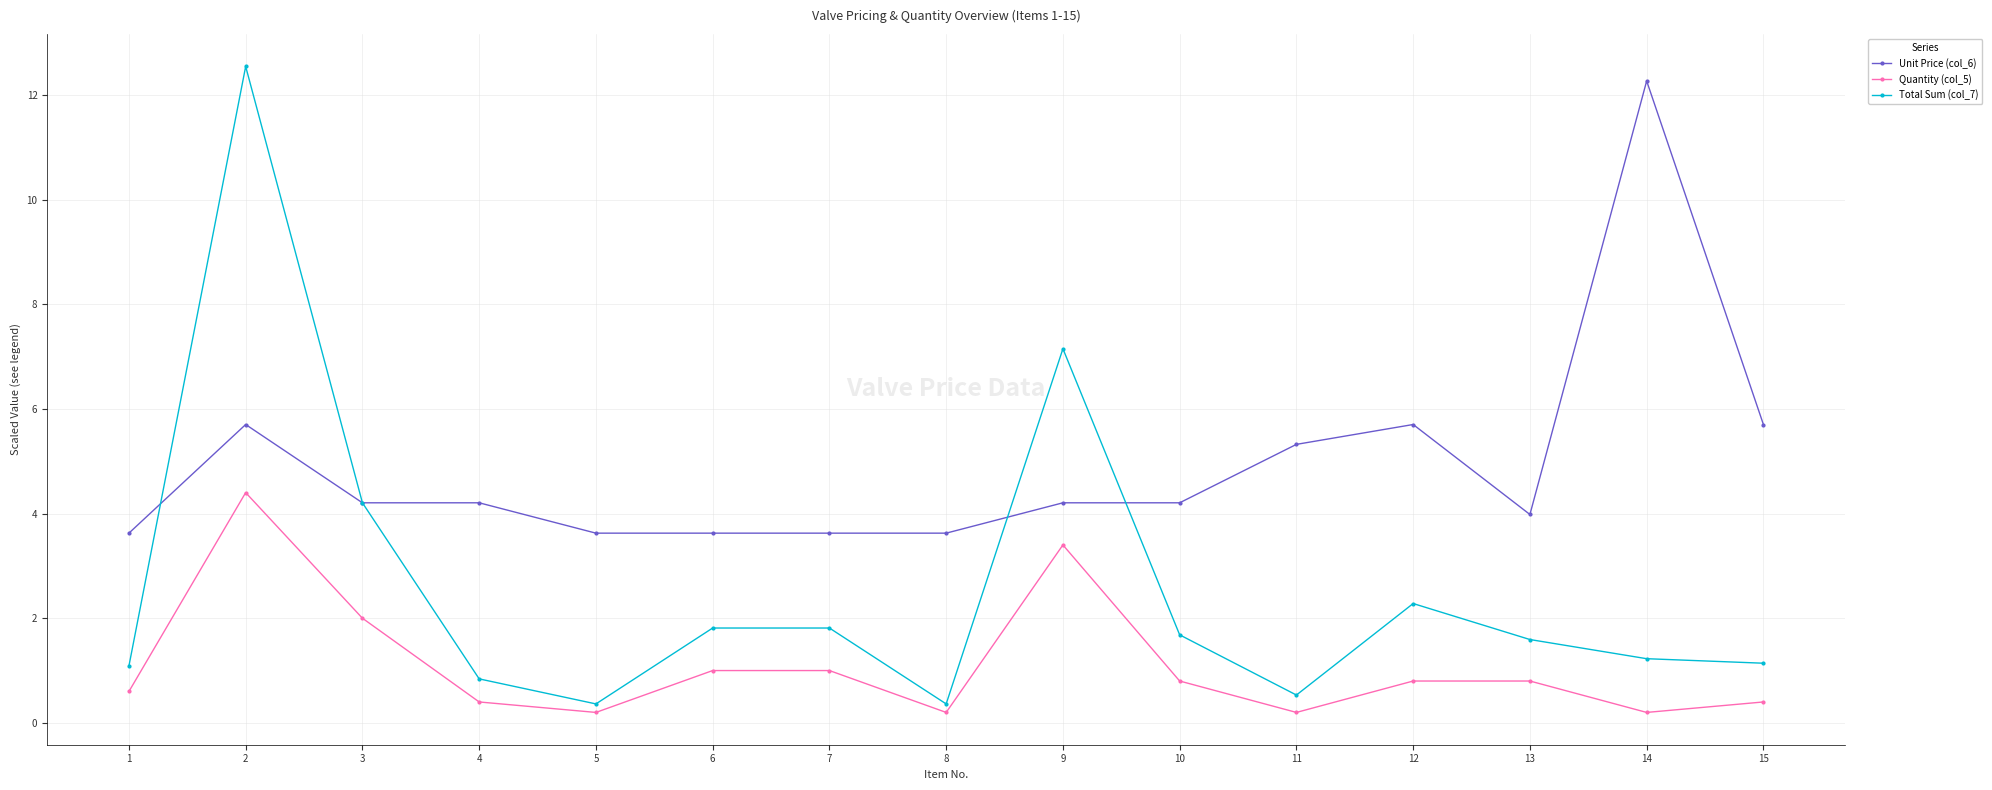

True or false: Unit Price (col_6) and Quantity (col_5) cross at least once.

False